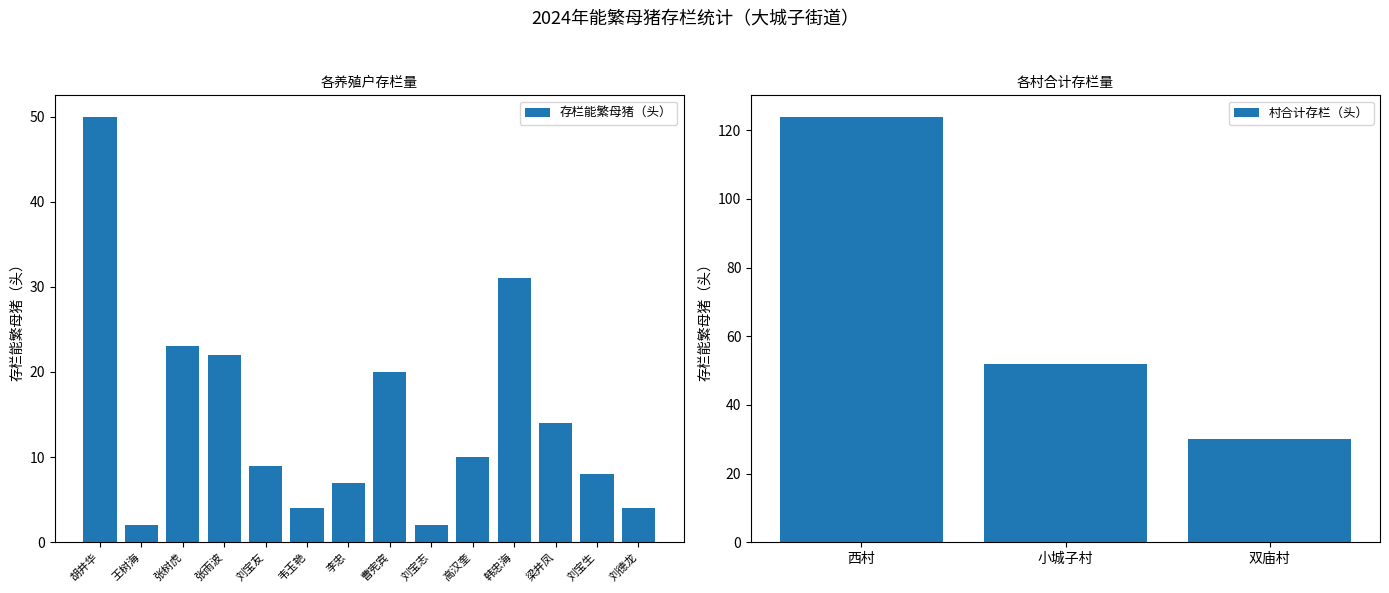

List the labels in order of value, smallest first.

王树海, 刘宝志, 韦玉艳, 刘德龙, 李忠, 刘宝生, 刘宝友, 高汉奎, 梁井凤, 曹宪宾, 张雨波, 张树虎, 韩忠海, 胡井华